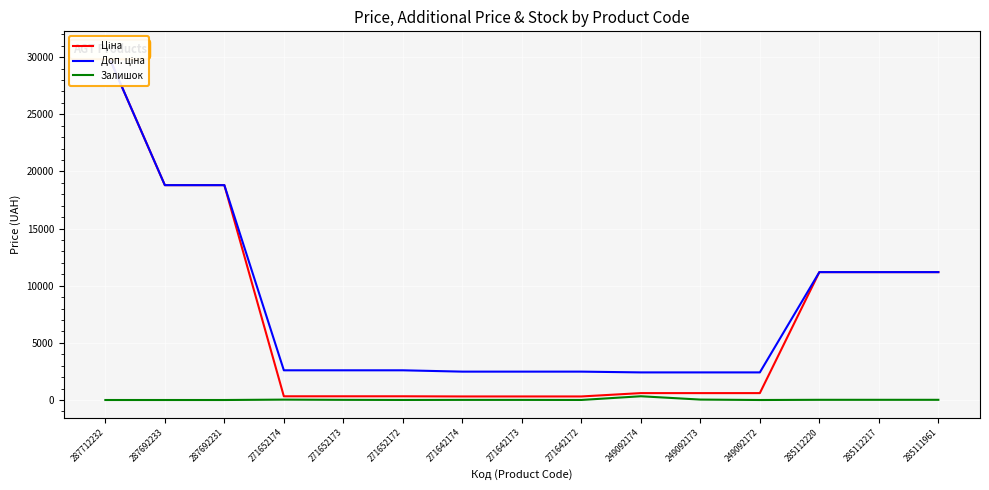

Which series changed the most between 271642174 and 249092173?

Ціна